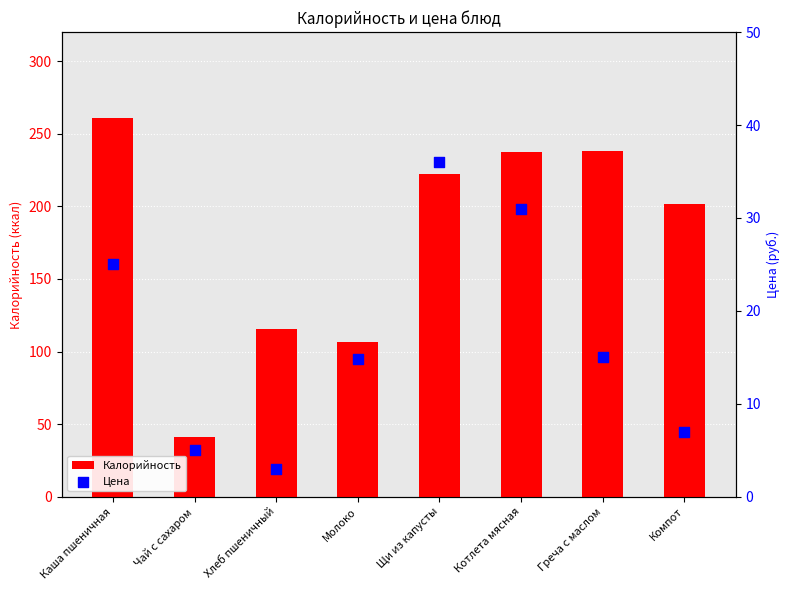

Which series has the largest total across all categories?

Калорийность